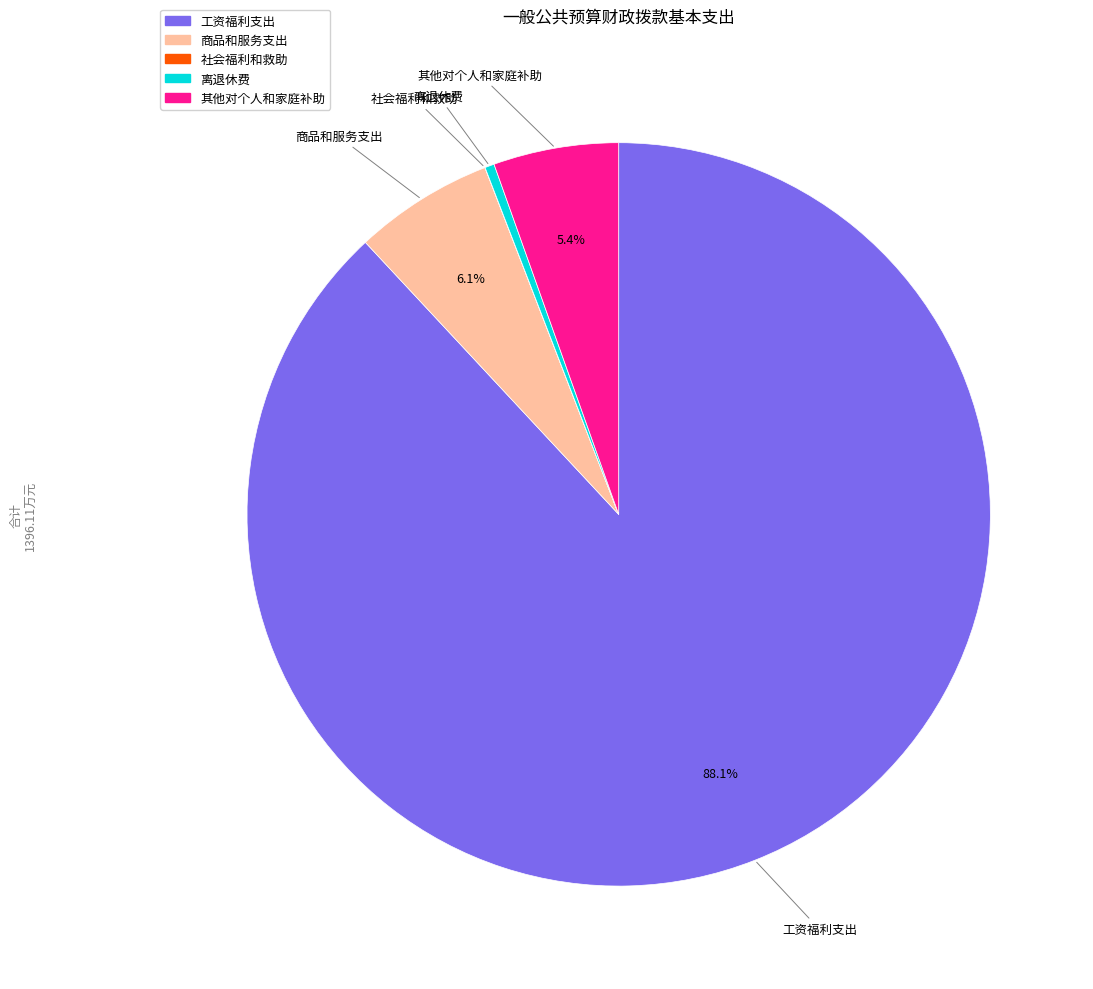

Is there a majority slice in this chart?

Yes